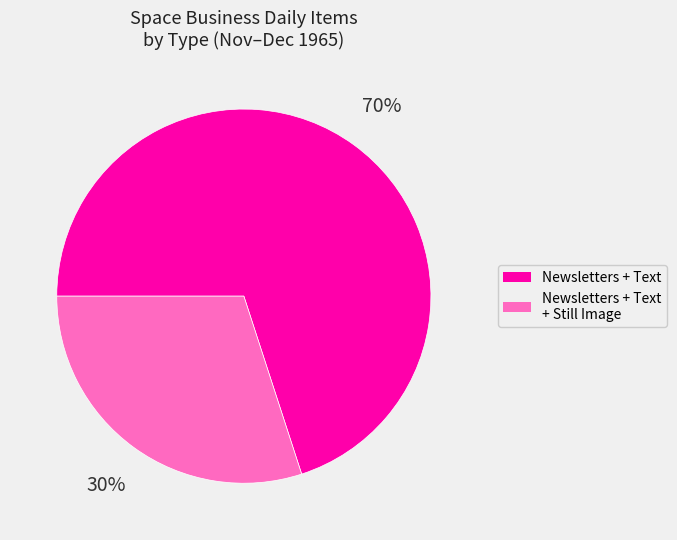

Is there a majority slice in this chart?

Yes